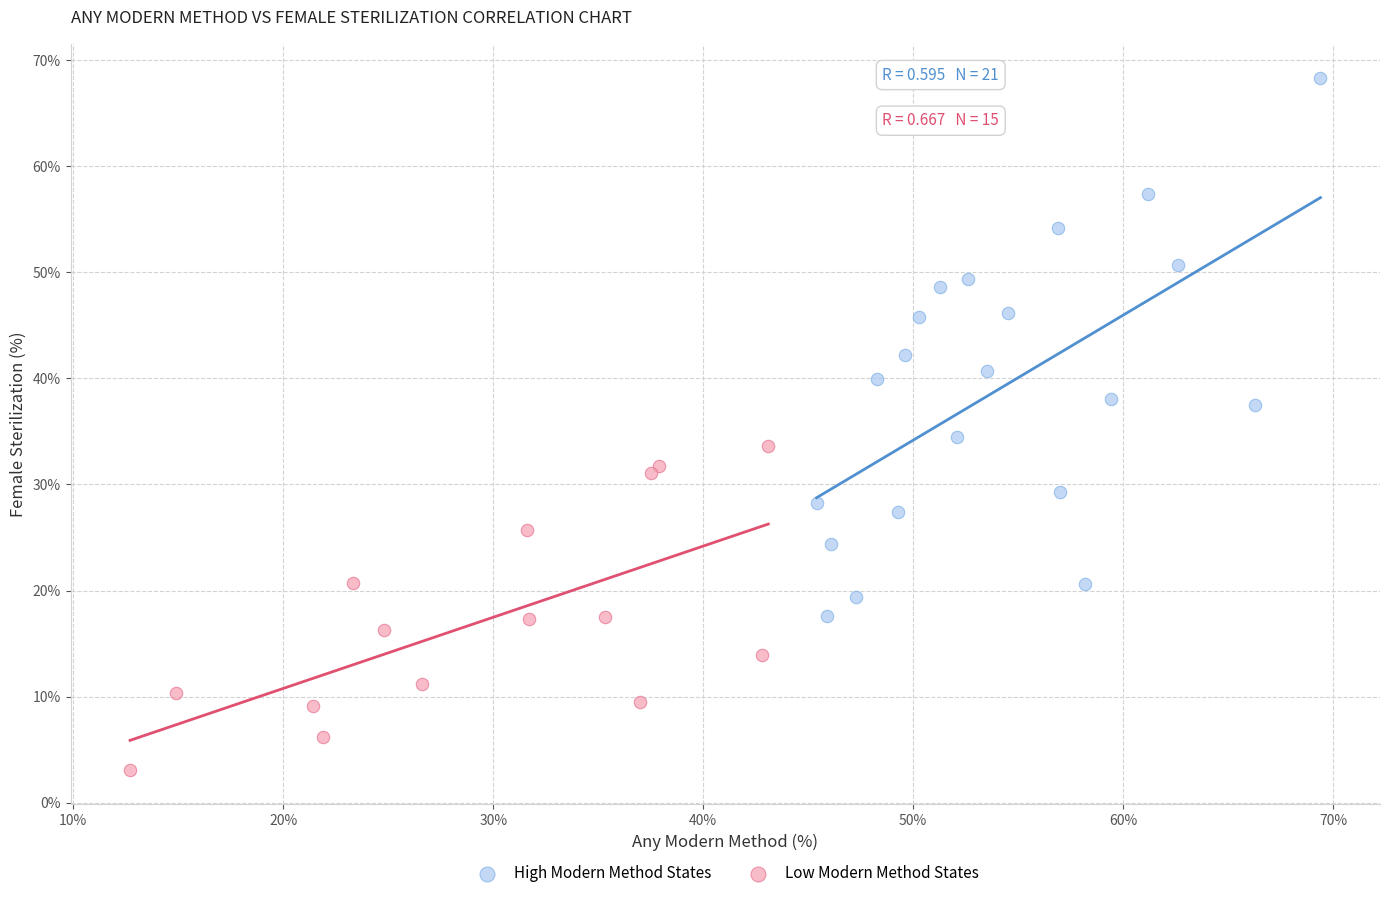

Which series has the largest Y range (max minus min)?

High Modern Method States